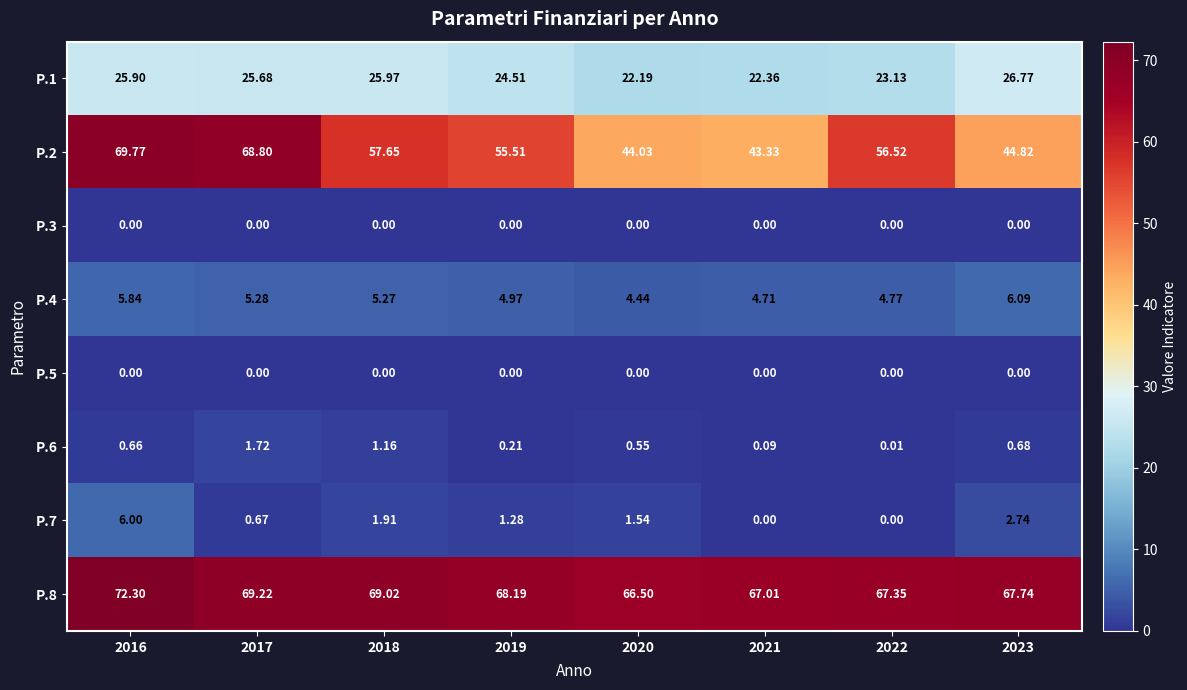

Is the value of P.2 at 2019 greater than the value of P.5 at 2021?

Yes